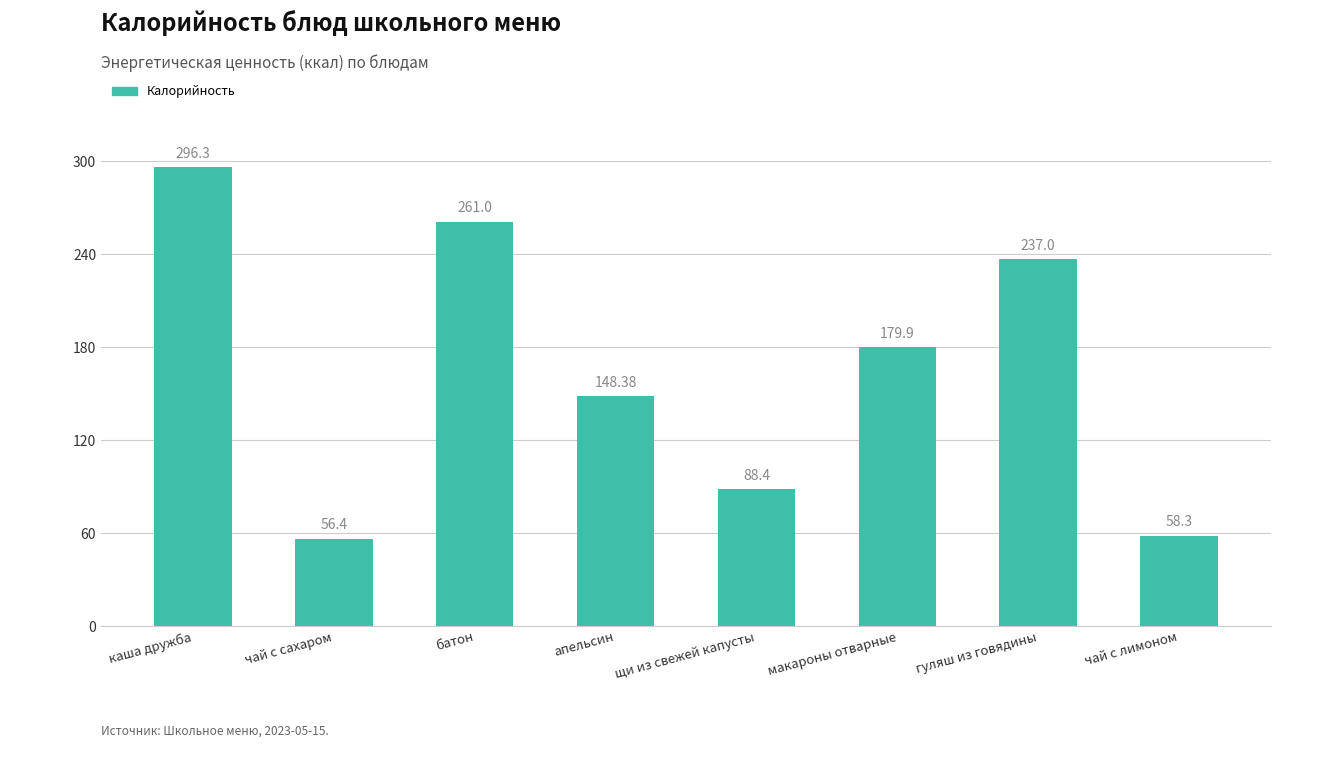

The value at гуляш из говядины is 136.1. True or false?

False